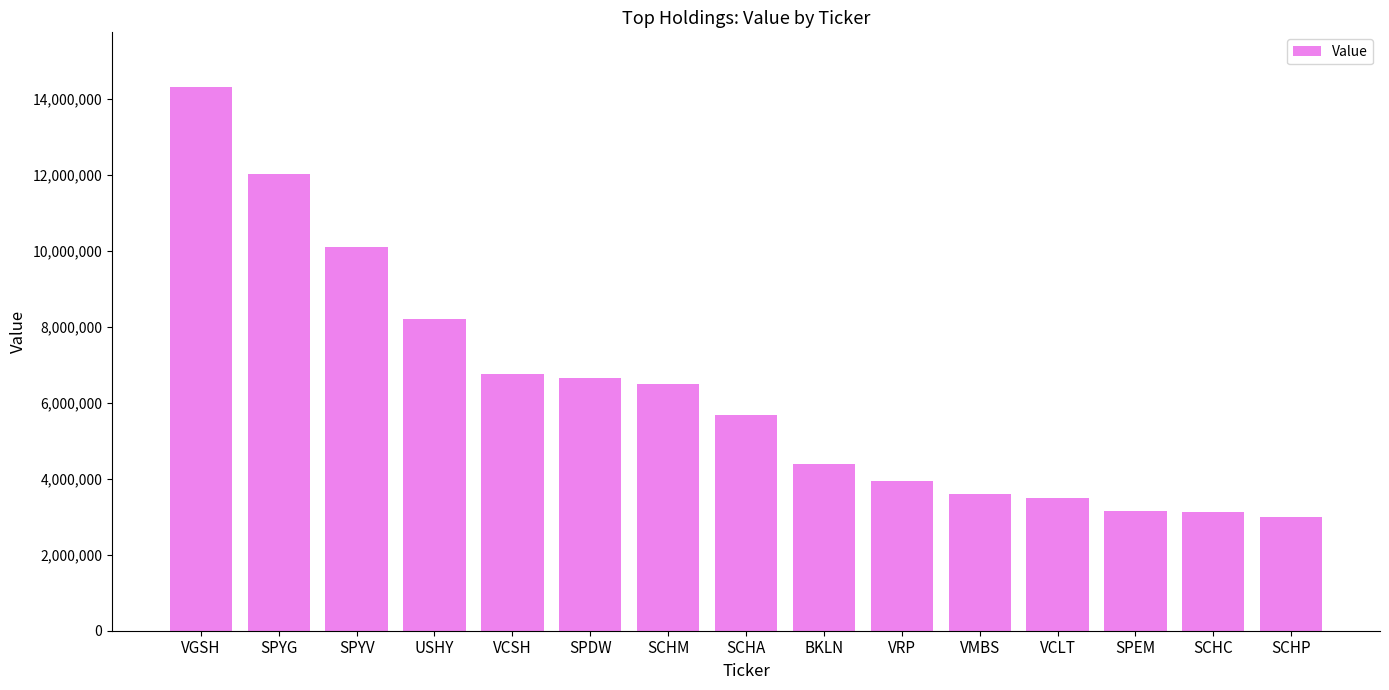

What is the greatest value displayed?

14330884